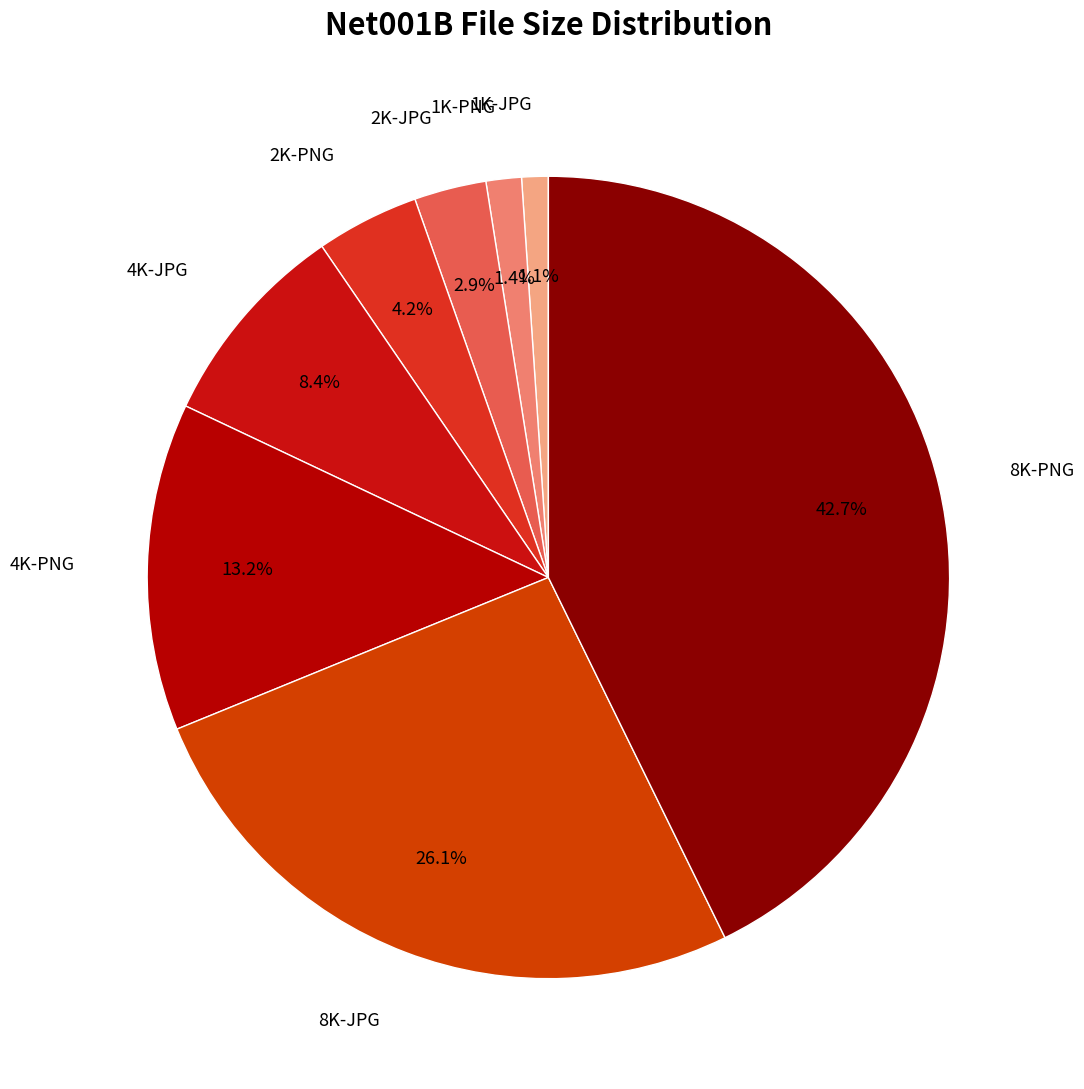

What is the largest slice in the pie chart?

8K-PNG